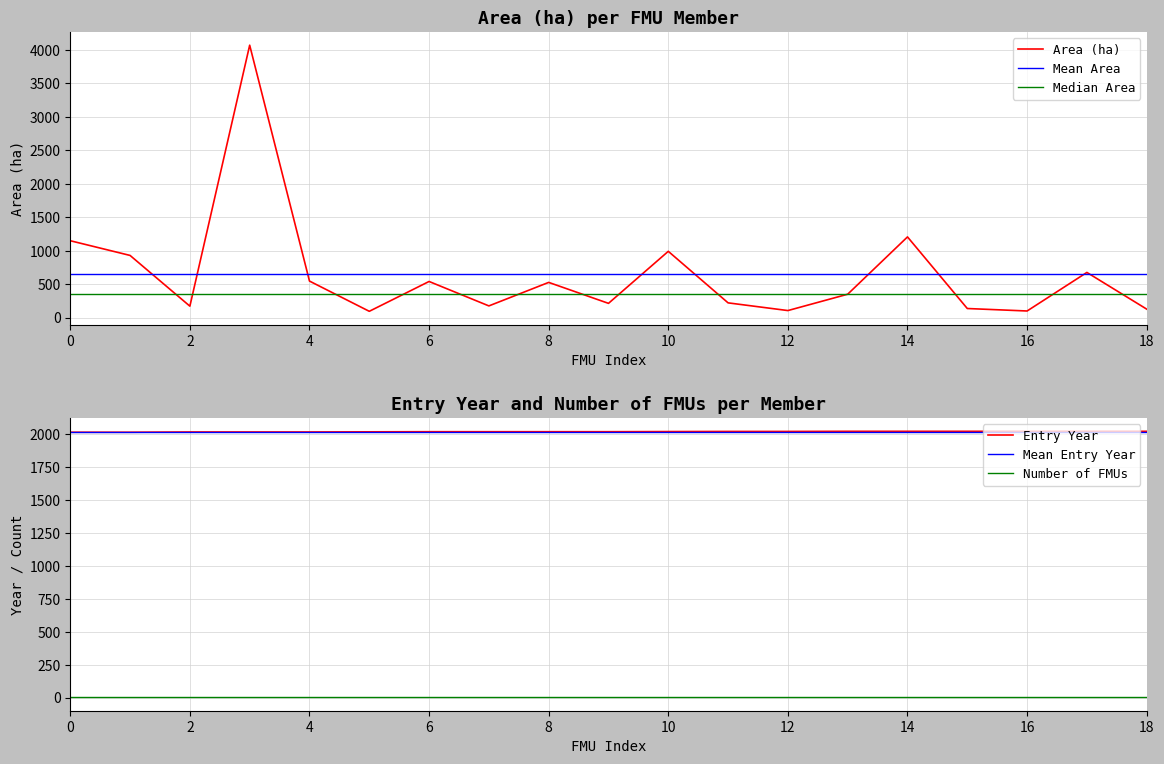

Rank the series at 18 from lowest to highest value.

Number of FMUs, Area (ha), Median Area, Mean Area, Entry Year, Mean Entry Year